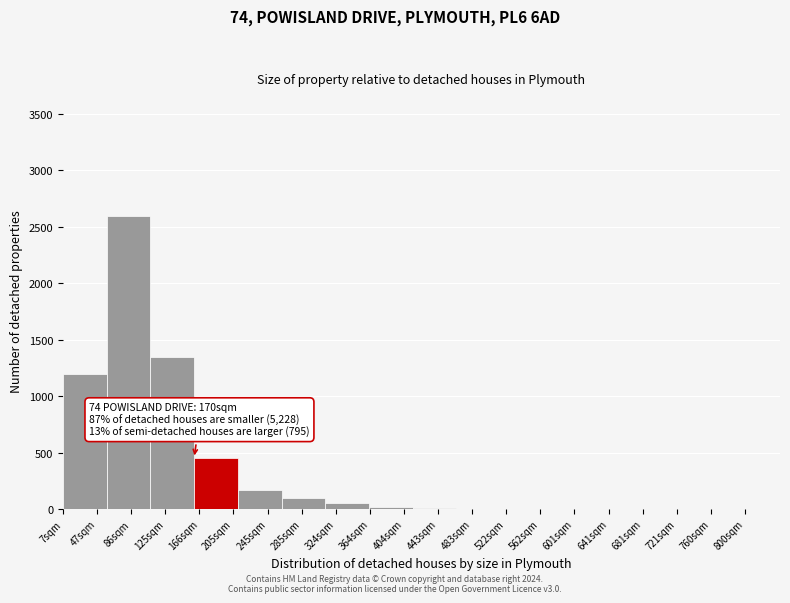

What is the greatest value displayed?

2600